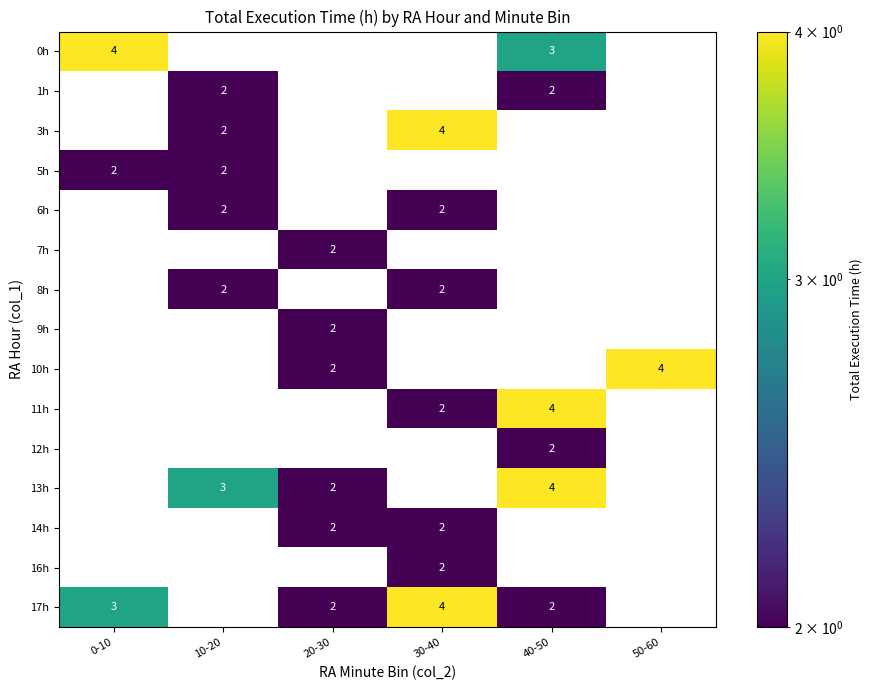

True or false: 8h has a value of 1 at 10-20.

False